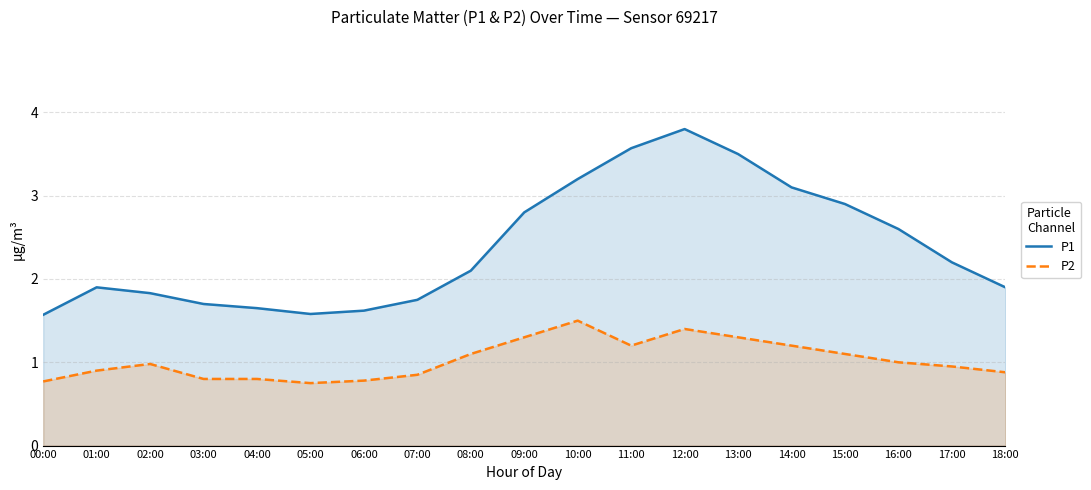

Reading left to right, list all the values displayed in this chart.

P1: 00:00=1.6	01:00=1.9	02:00=1.8	03:00=1.7	04:00=1.6	05:00=1.6	06:00=1.6	07:00=1.8	08:00=2.1	09:00=2.8	10:00=3.2	11:00=3.6	12:00=3.8	13:00=3.5	14:00=3.1	15:00=2.9	16:00=2.6	17:00=2.2	18:00=1.9
P2: 00:00=0.8	01:00=0.9	02:00=1.0	03:00=0.8	04:00=0.8	05:00=0.8	06:00=0.8	07:00=0.8	08:00=1.1	09:00=1.3	10:00=1.5	11:00=1.2	12:00=1.4	13:00=1.3	14:00=1.2	15:00=1.1	16:00=1.0	17:00=0.9	18:00=0.9